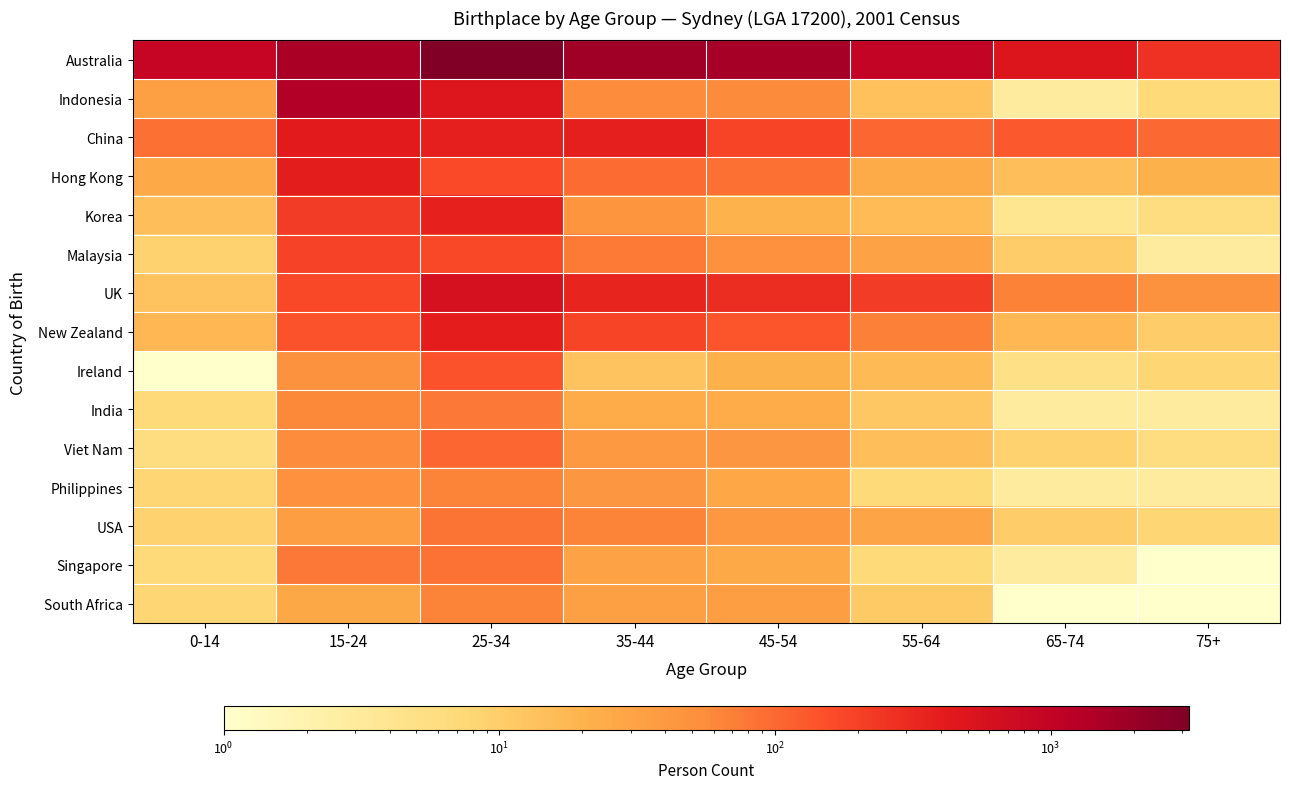

Rank the series at 45-54 from lowest to highest value.

Korea, Ireland, India, Singapore, Philippines, South Africa, USA, Viet Nam, Malaysia, Indonesia, Hong Kong, New Zealand, China, UK, Australia